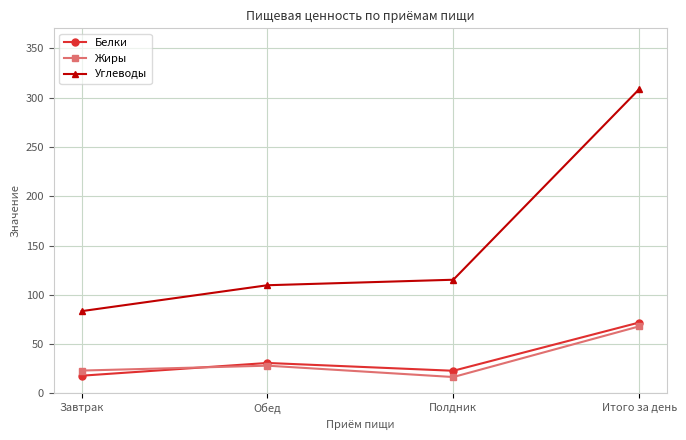

What is the average value of the Белки series?

36.0